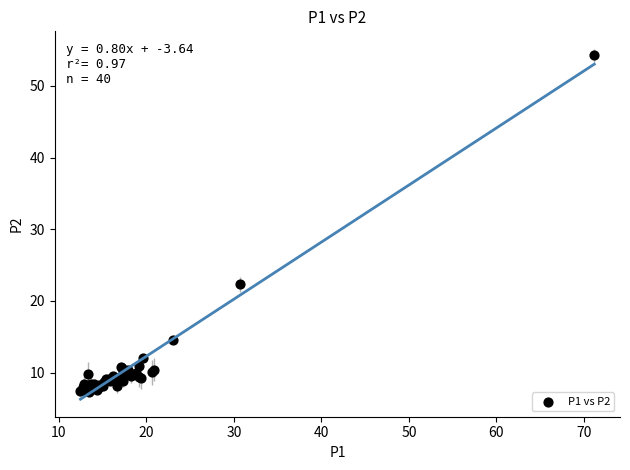

What Y value in the scatter plot is closest to 30?

22.4